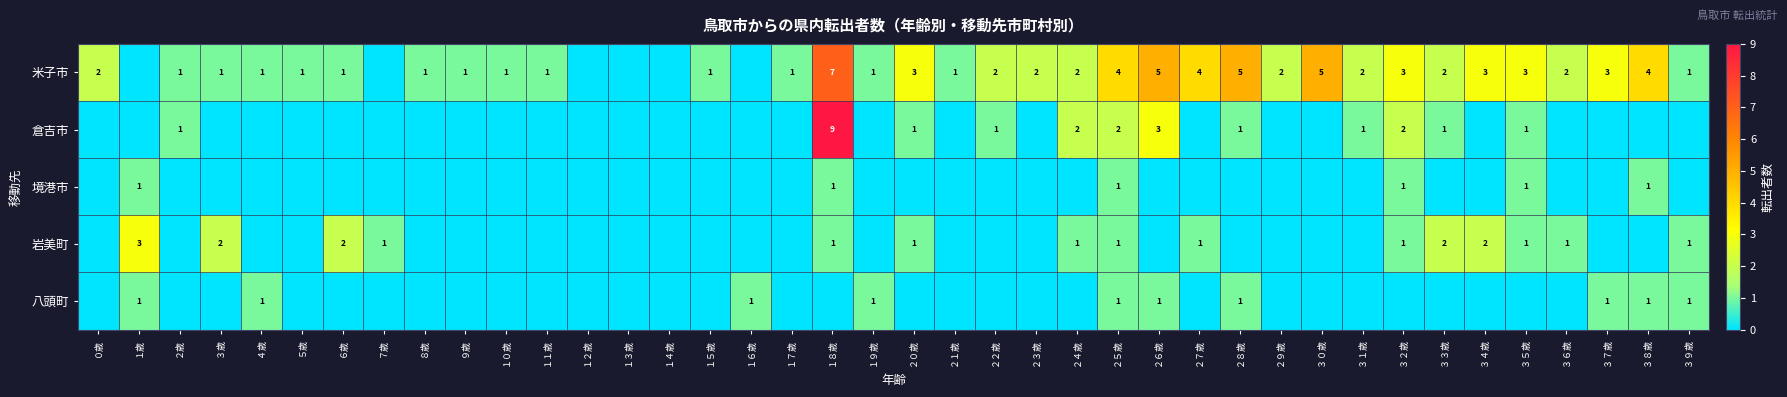

What is the total value across all series at ２５歳?

9